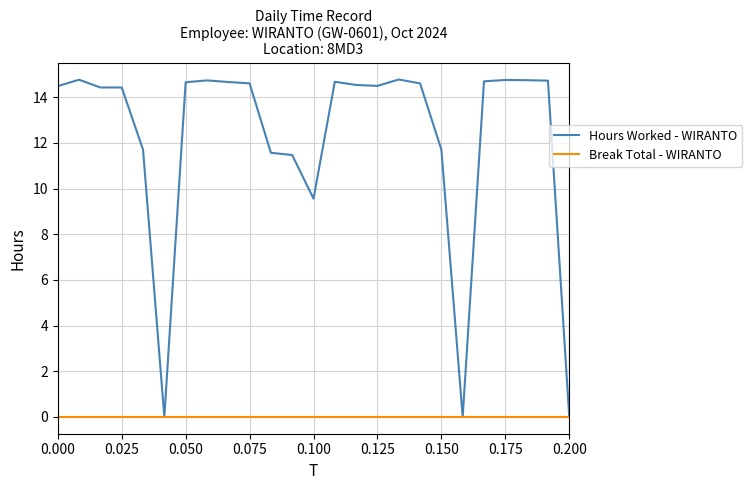

Which series has the largest total across all categories?

Hours Worked - WIRANTO